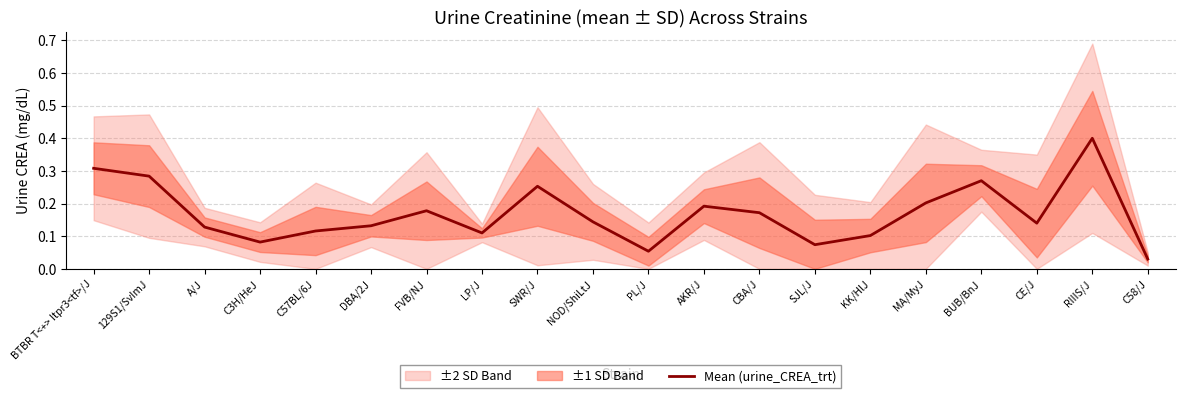

What is the difference between the values at BTBR T<+> Itpr3<tf>/J and C3H/HeJ?

0.2